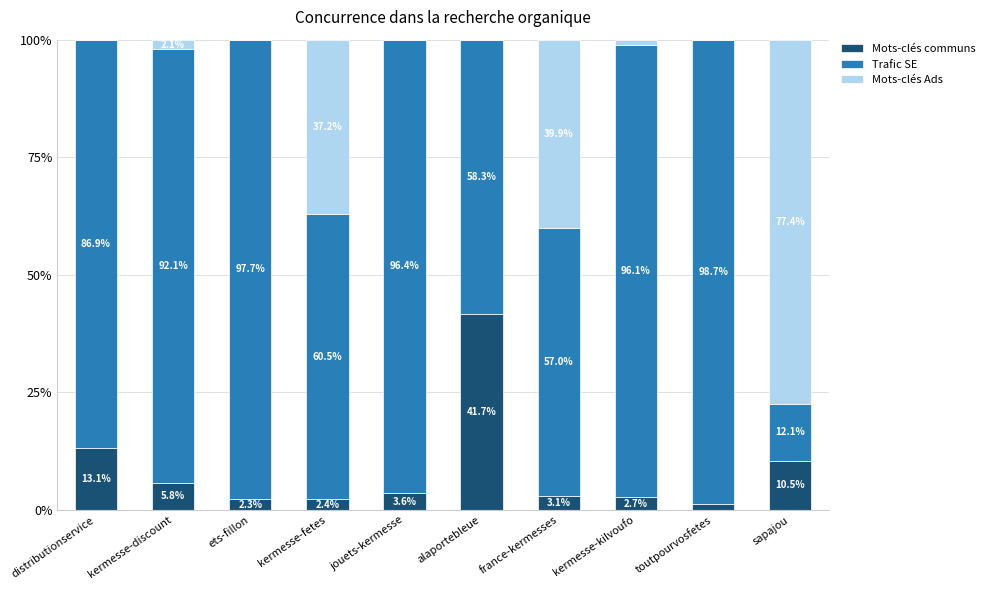

What is the total value across all series at toutpourvosfetes?

100.0